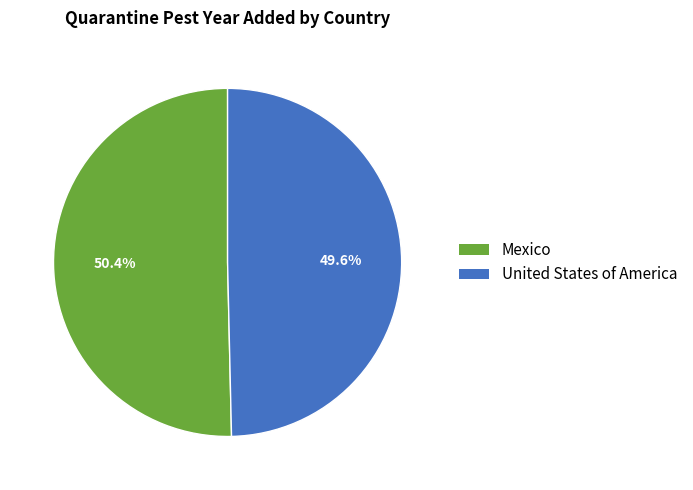

What percentage is the Mexico slice, to the nearest percent?

50%